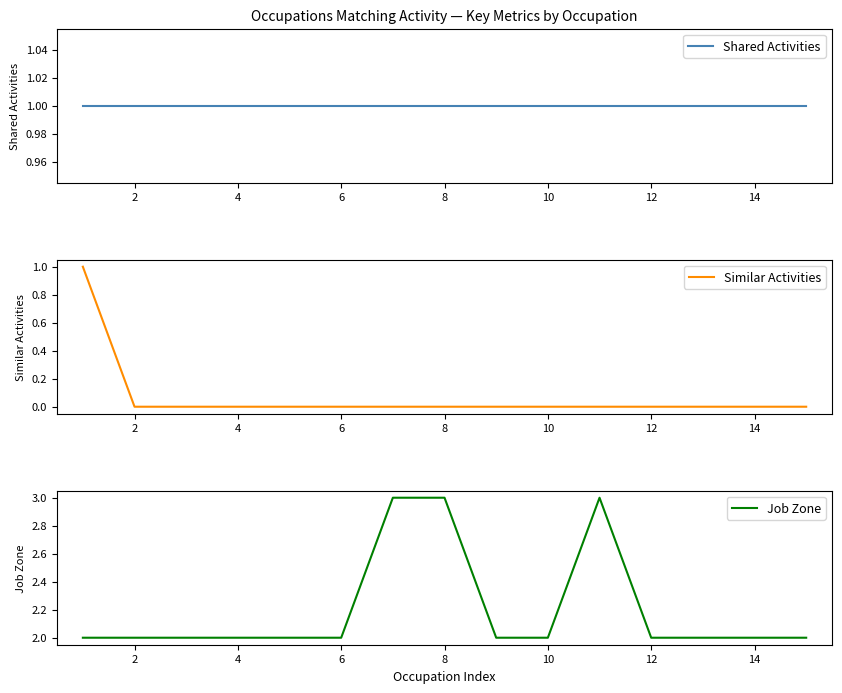

Reading right to left, list all the values displayed in this chart.

Shared Activities: 1	1	1	1	1	1	1	1	1	1	1	1	1	1	1
Similar Activities: 0	0	0	0	0	0	0	0	0	0	0	0	0	0	1
Job Zone: 2	2	2	2	3	2	2	3	3	2	2	2	2	2	2